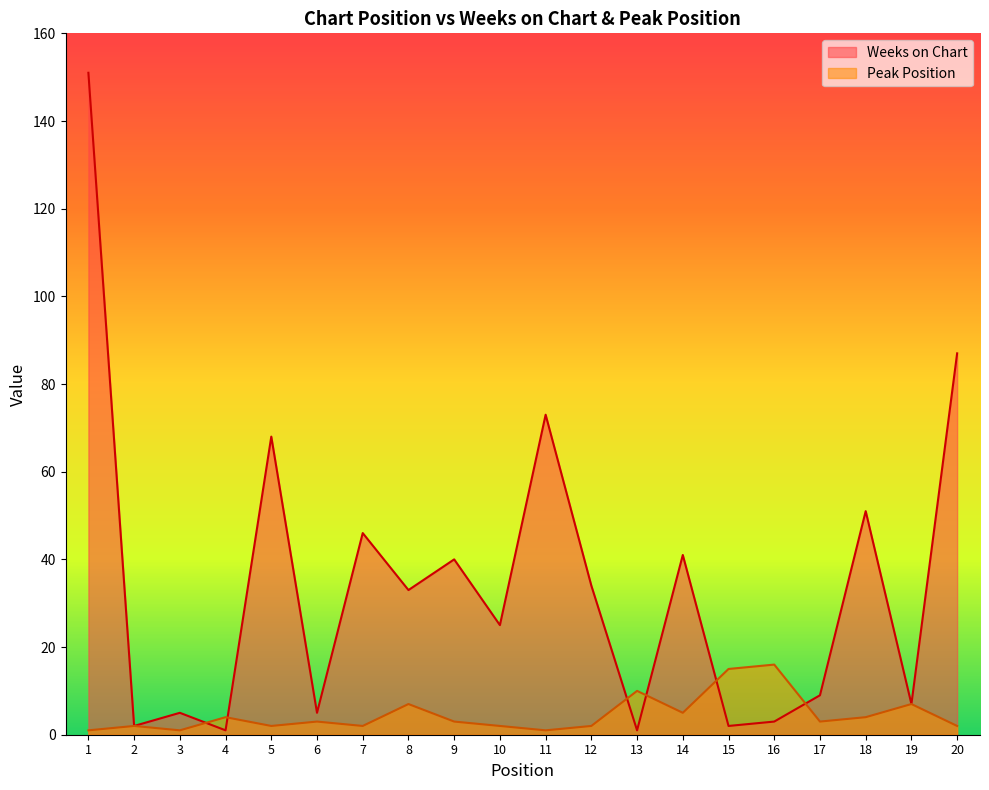

The Peak Position series shows 2 at 12. True or false?

True